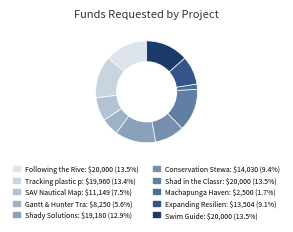

Is there a majority slice in this chart?

No